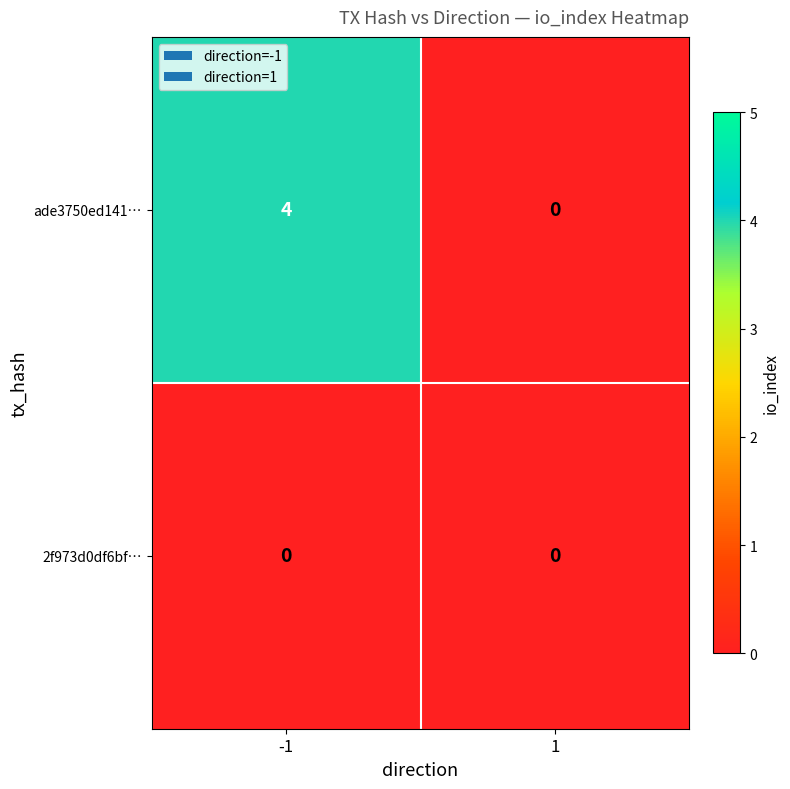

Is it true that 2f973d0df6bf… equals 0 at 1?

True